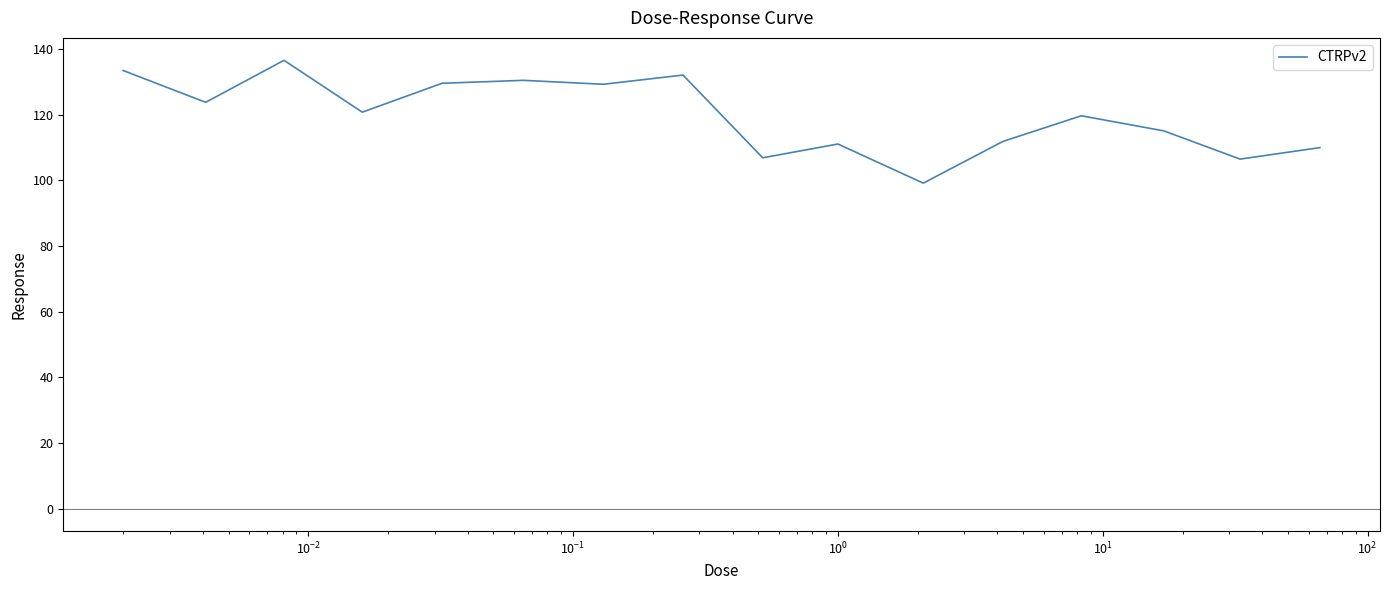

What is the smallest value displayed?

99.2